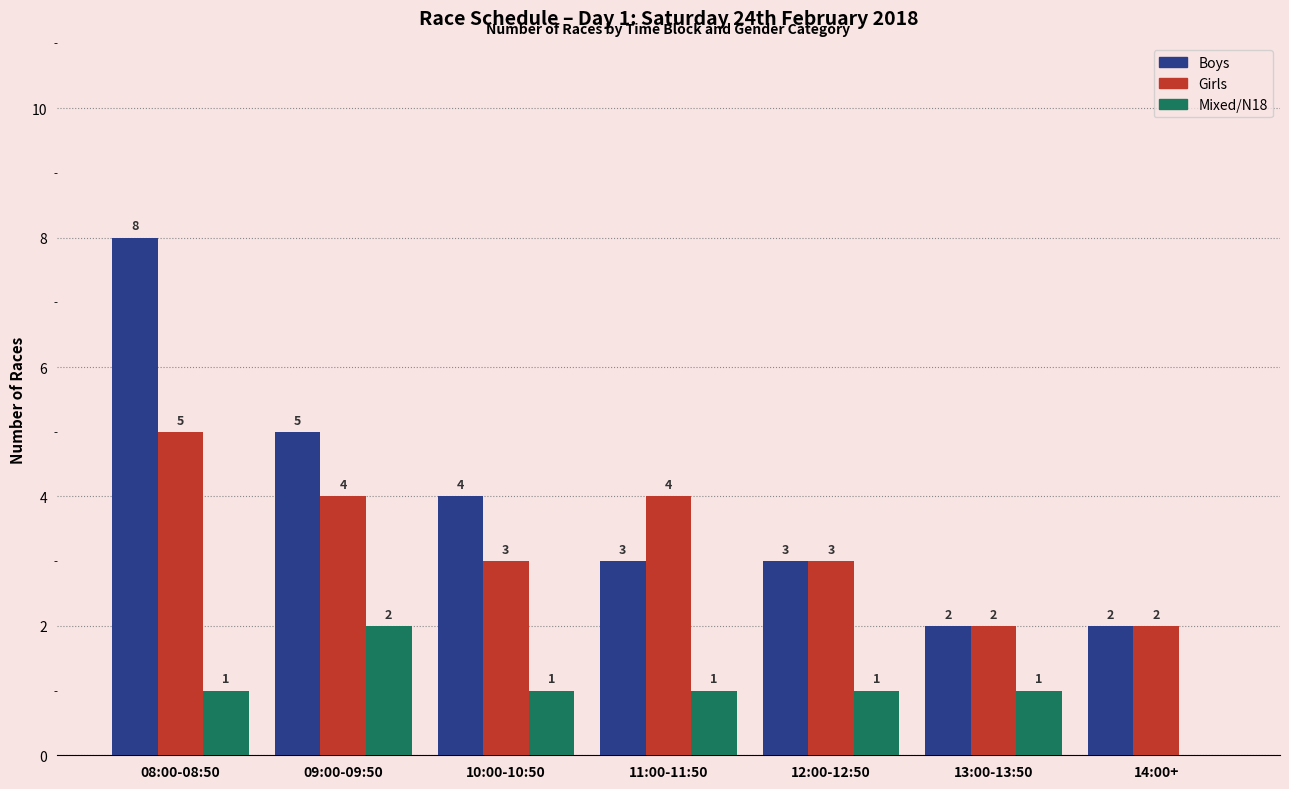

What is the maximum value shown in the chart?

8